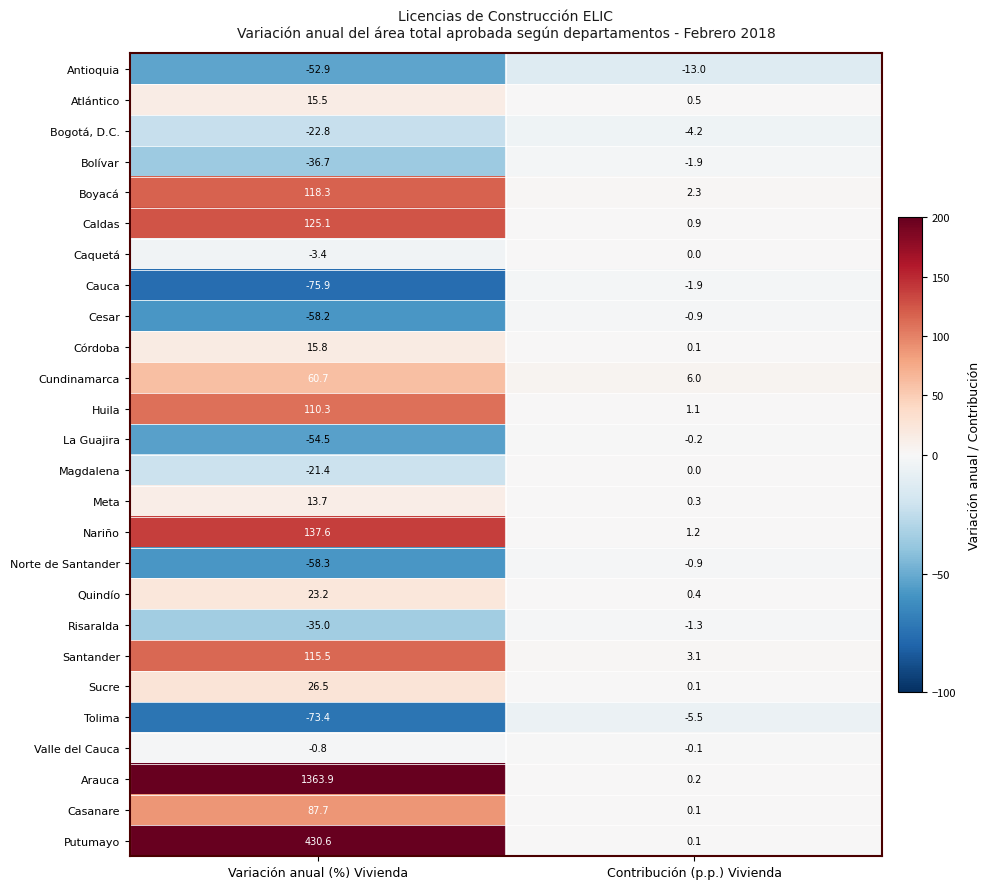

What is the total value across all series at Contribución (p.p.) Vivienda?

-13.5